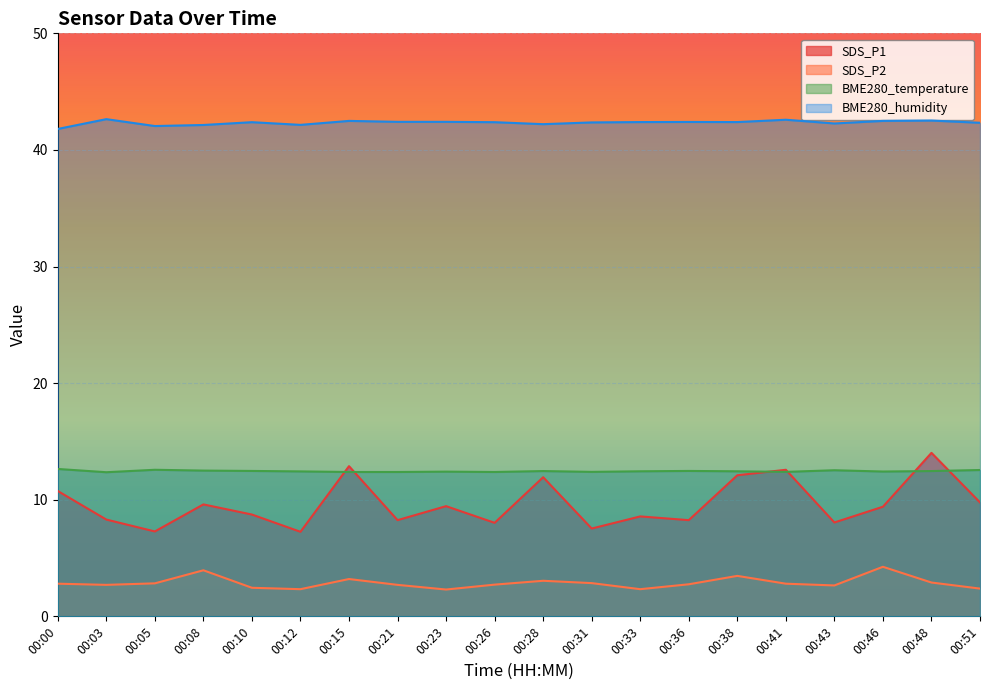

Rank the categories by BME280_temperature value from highest to lowest.

00:00, 00:05, 00:51, 00:43, 00:08, 00:10, 00:36, 00:28, 00:48, 00:33, 00:38, 00:12, 00:46, 00:23, 00:31, 00:41, 00:15, 00:21, 00:26, 00:03